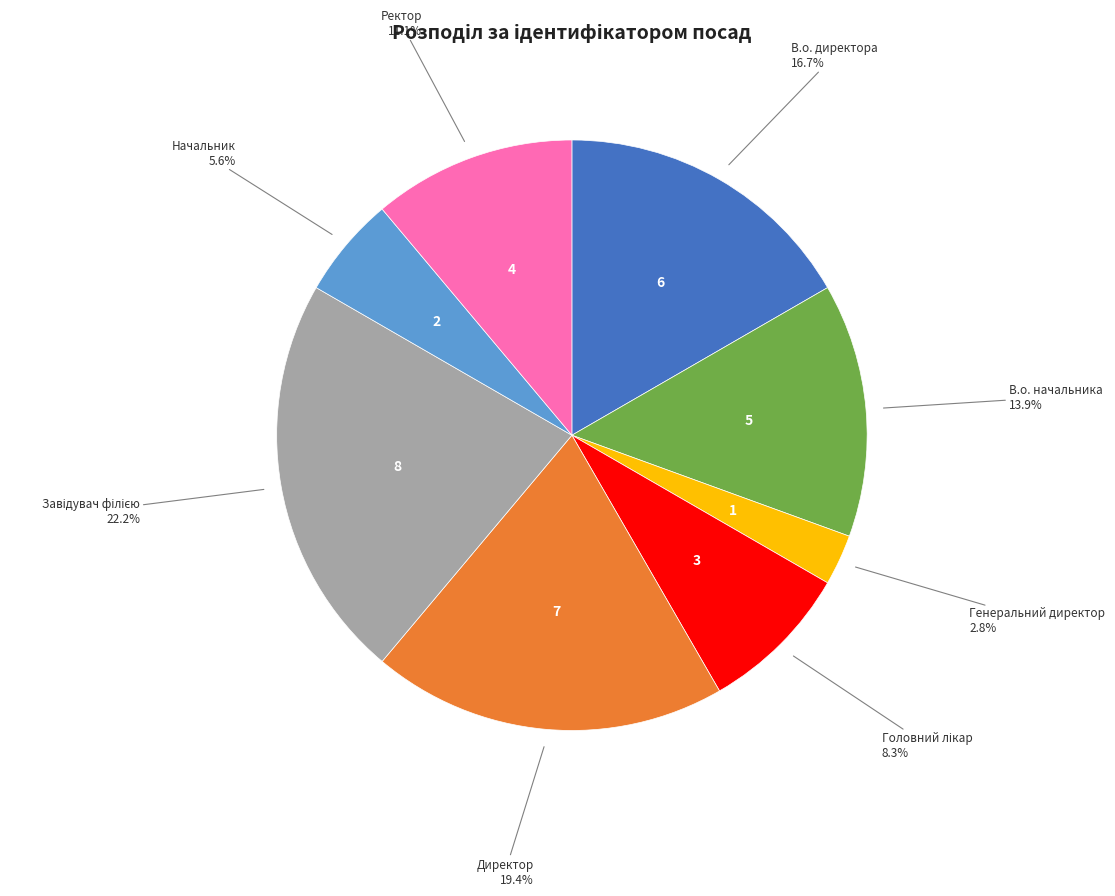

Is there any slice that represents more than half of the pie?

No